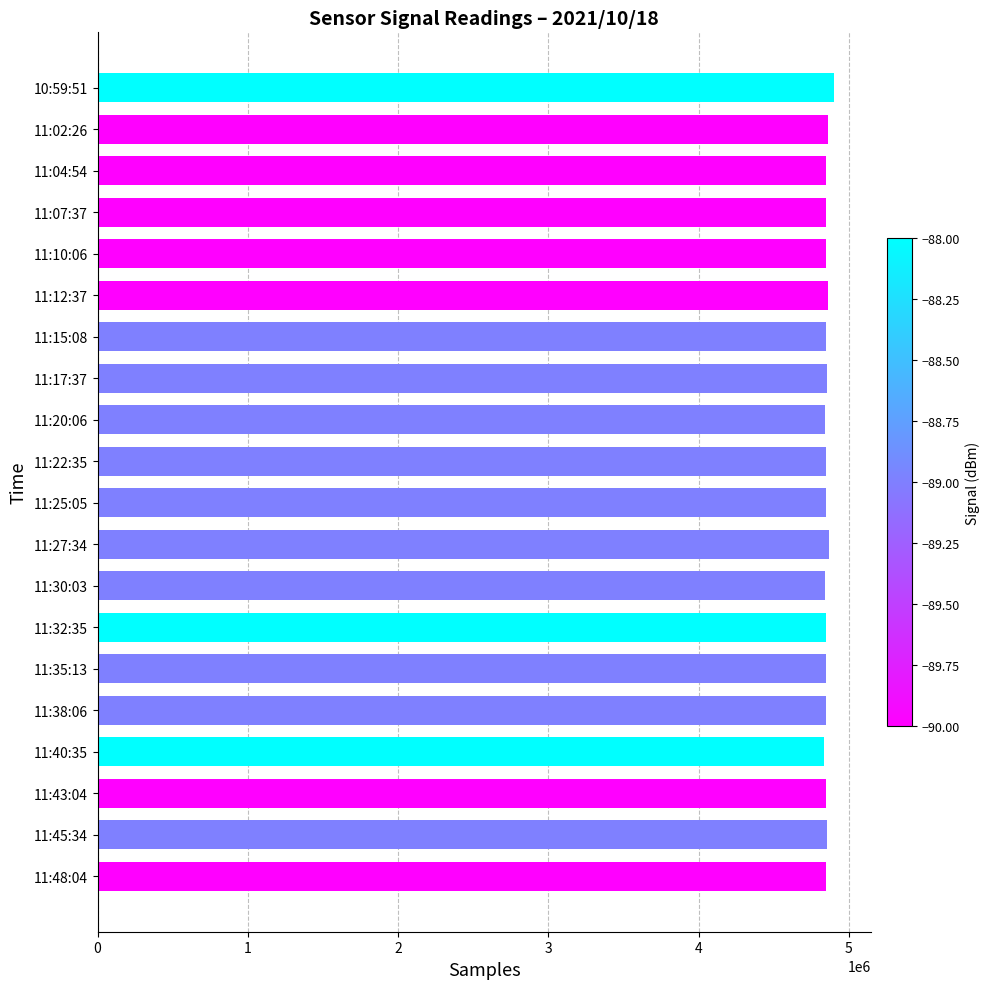

What is the sum of the values at 11:45:34 and 11:07:37?

9700140